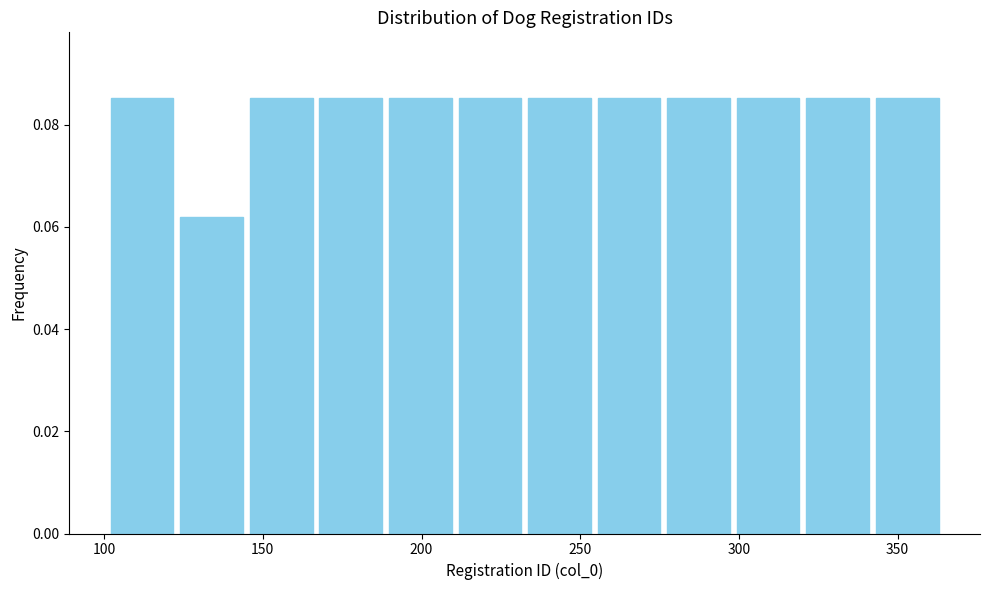

Reading left to right, transcribe this chart: for each bar, give the range it covers on the x-axis and its height. Neither the bar edges nor the heights are printed on the chart, so give them approximately, as read against the axes.

100 to 125: 0.086
125 to 145: 0.062
145 to 165: 0.086
165 to 190: 0.086
190 to 210: 0.086
210 to 235: 0.086
235 to 255: 0.086
255 to 275: 0.086
275 to 300: 0.086
300 to 320: 0.086
320 to 340: 0.086
340 to 365: 0.086